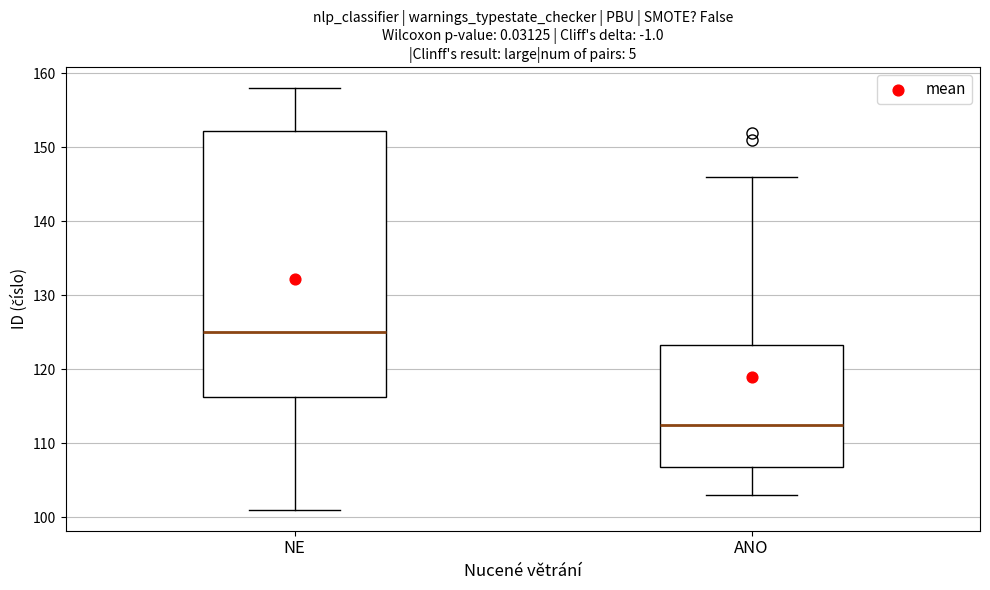

Reading left to right, read every box against the y-axis: the position of its median line, the range the box covers, and the ends of its whiskers. The values are not printed on the chart, so give them approximately, as read against the axis.

NE: median 125, box 116 to 152, whiskers 101 to 158
ANO: median 113, box 107 to 123, whiskers 103 to 146